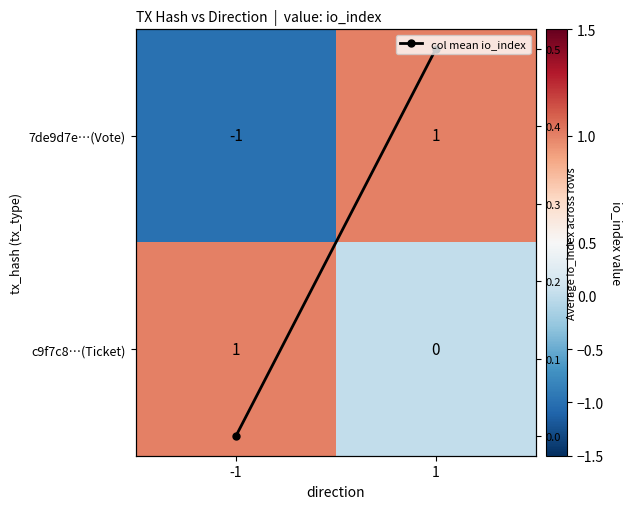

Rank the series by their maximum value, from highest to lowest.

7de9d7e…(Vote), c9f7c8…(Ticket), col mean io_index